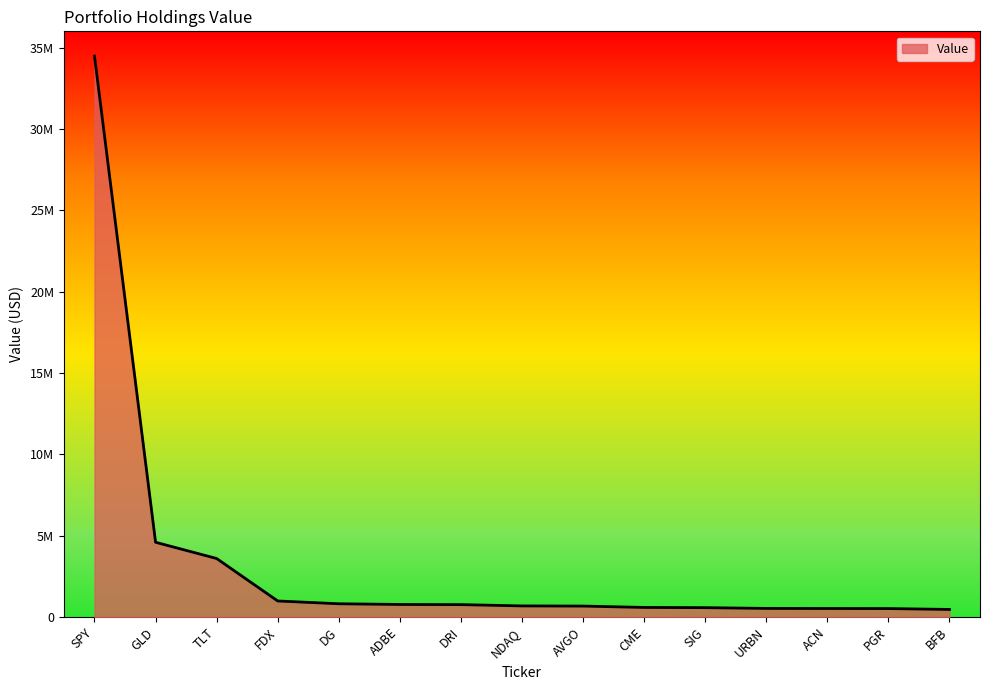

What position from the right is PGR?

2